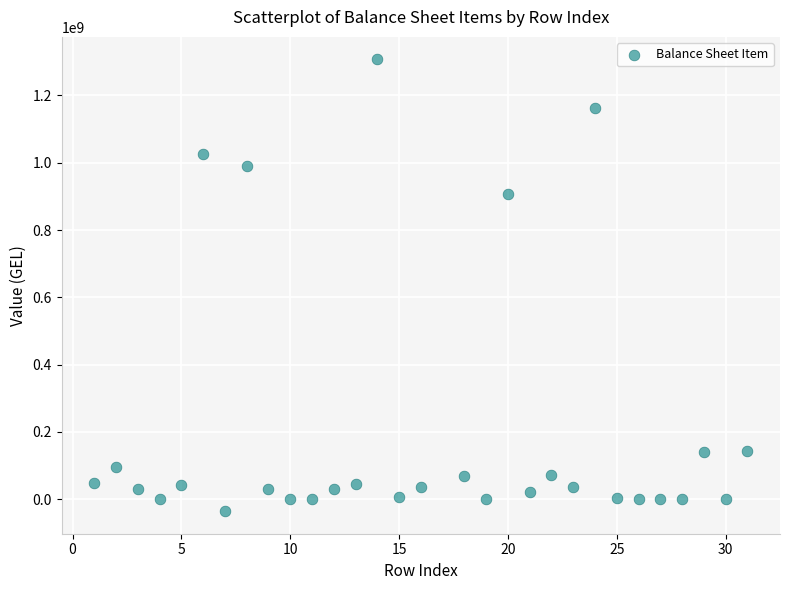

What is the range of Y values (max minus min)?

1342574992.2